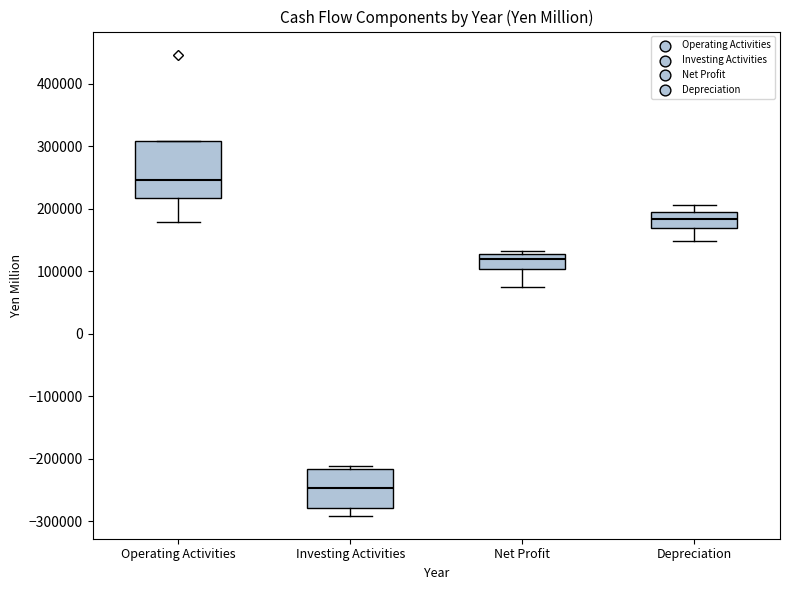

Comparing the boxes themselves (not the whiskers), which one is the tallest?

Operating Activities